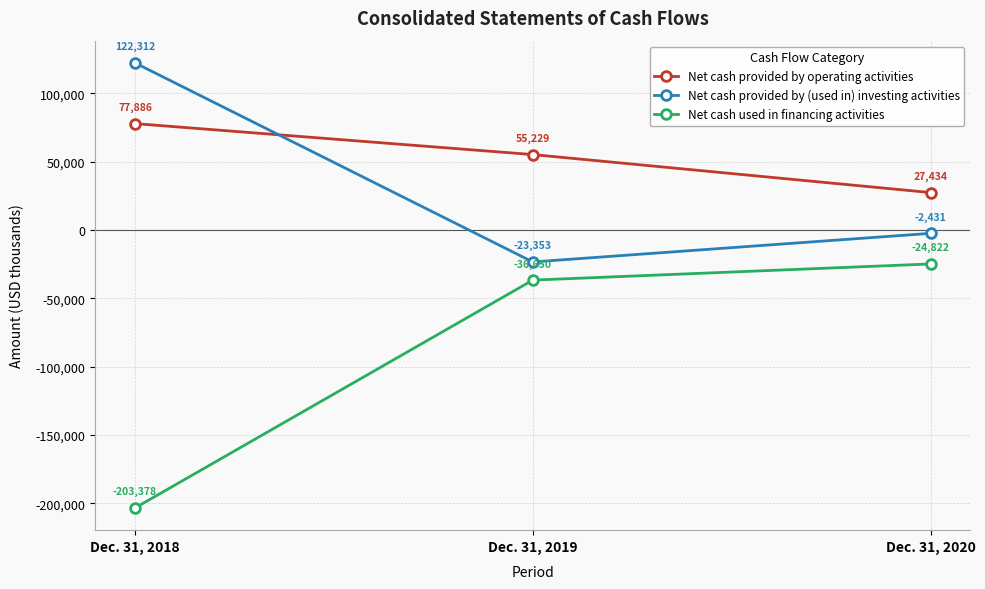

The value of Net cash used in financing activities at Dec. 31, 2018 is -296839. True or false?

False